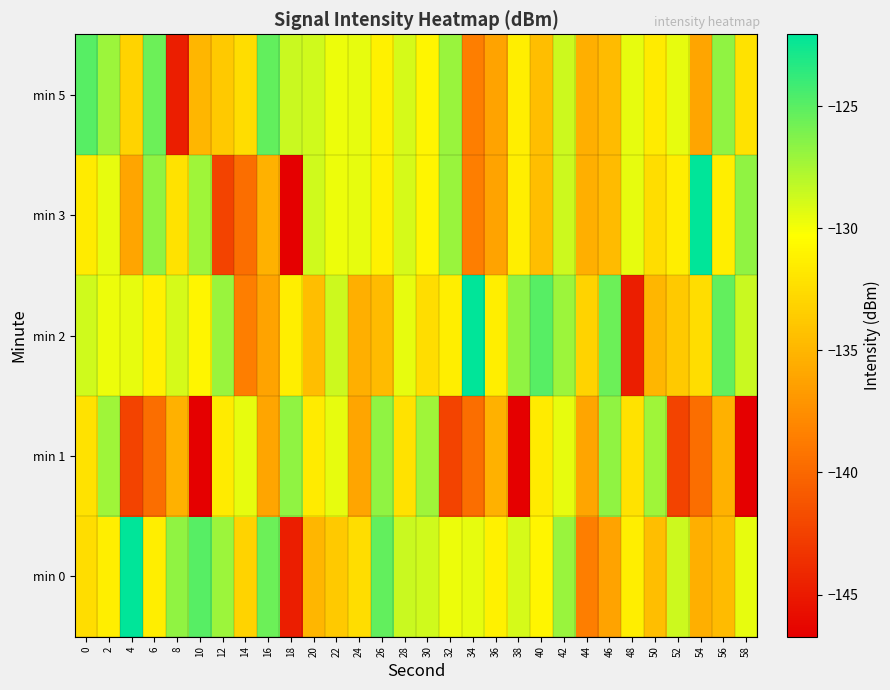

Between 58 and 52, which is larger?

52